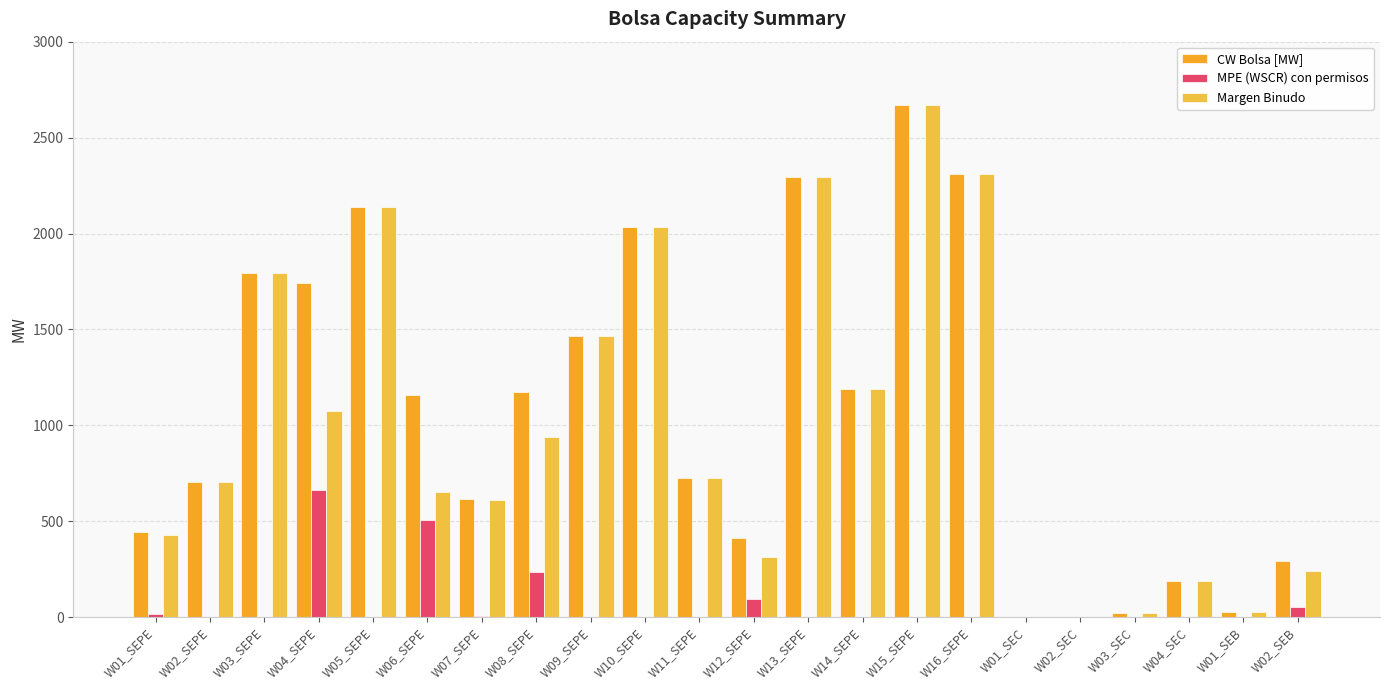

Is it true that MPE (WSCR) con permisos equals 4.4 at W07_SEPE?

True